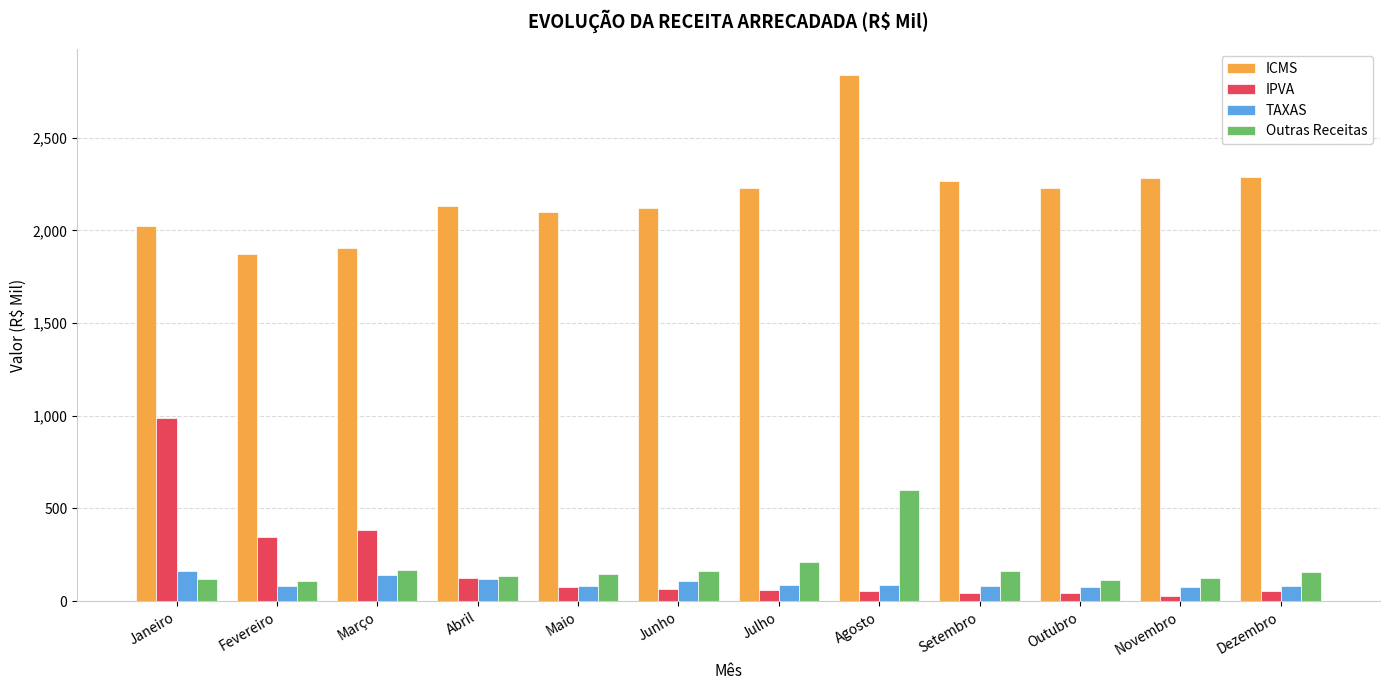

How many data points does each series have?

12